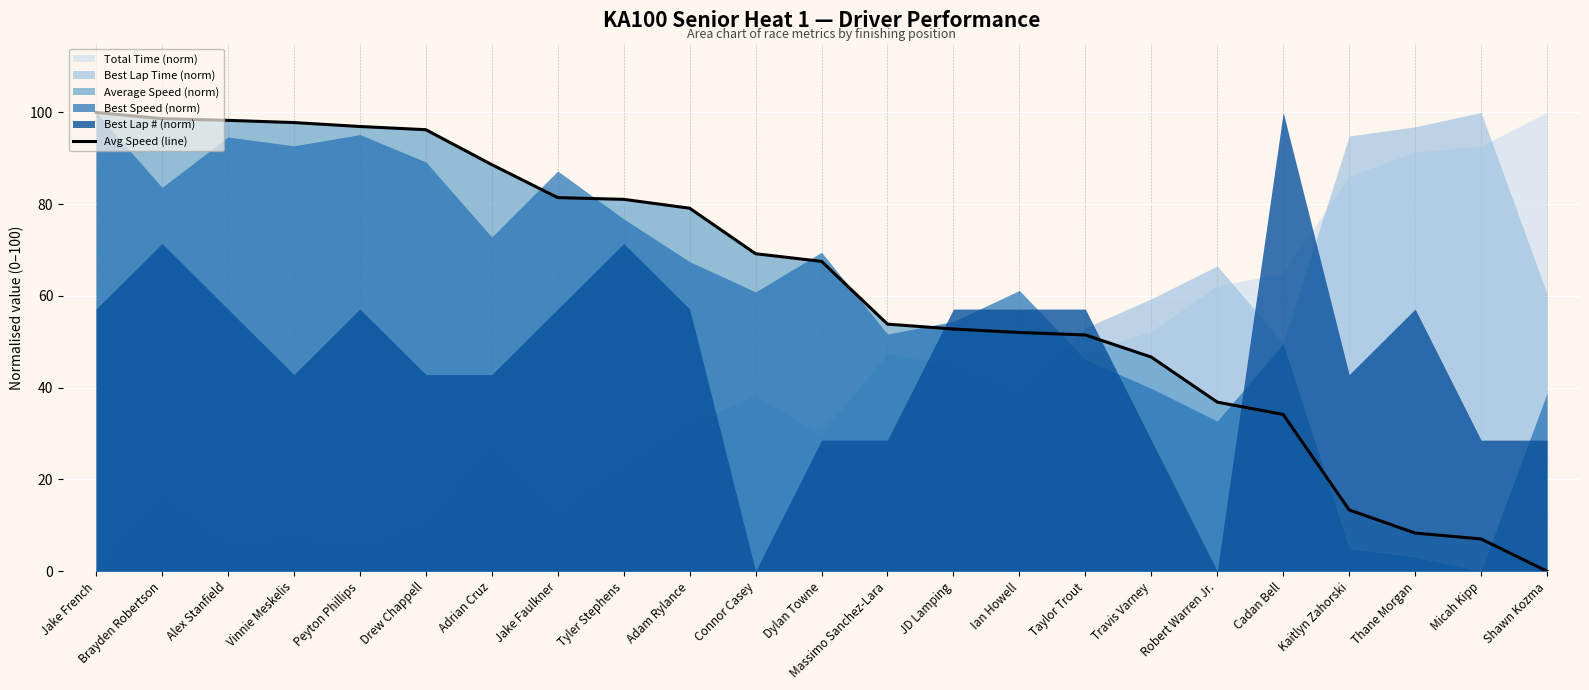

How many lines are shown in the chart?

1